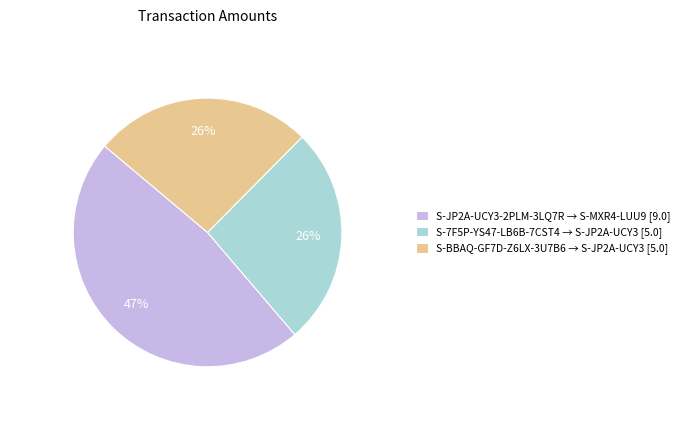

Which has a higher value, S-JP2A-UCY3-2PLM-3LQ7R → S-MXR4-LUU9 [9.0] or S-BBAQ-GF7D-Z6LX-3U7B6 → S-JP2A-UCY3 [5.0]?

S-JP2A-UCY3-2PLM-3LQ7R → S-MXR4-LUU9 [9.0]